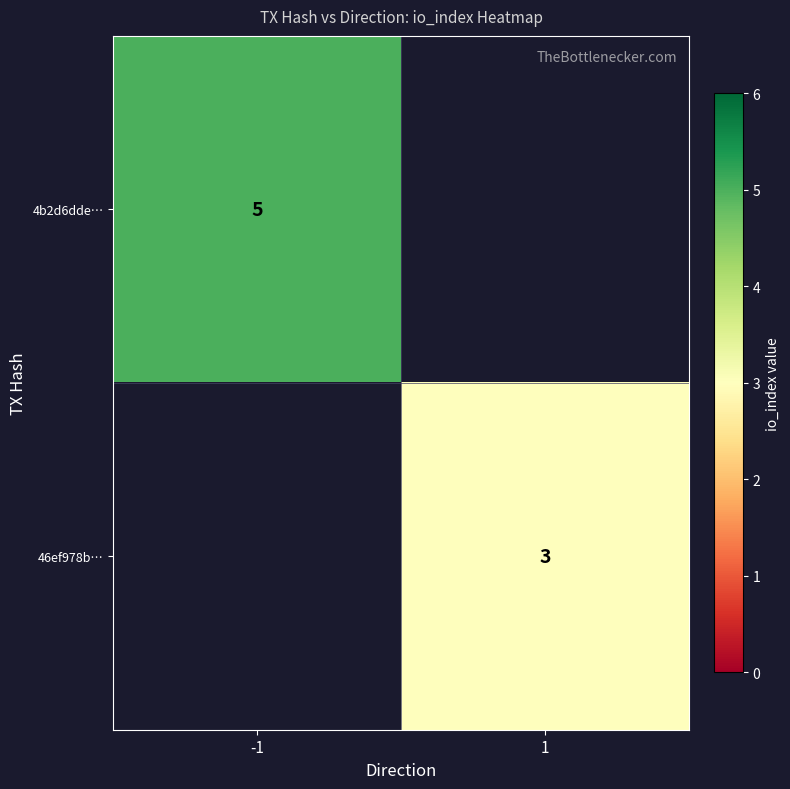

The value of 46ef978b… at 1 is 3. True or false?

True